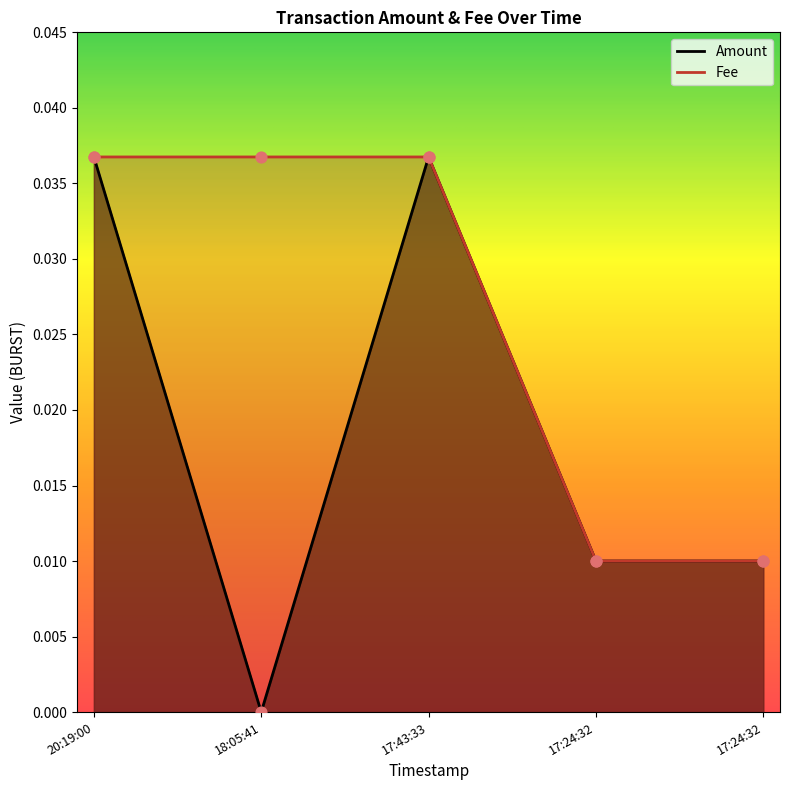

What are all the series names shown in the legend?

Amount, Fee